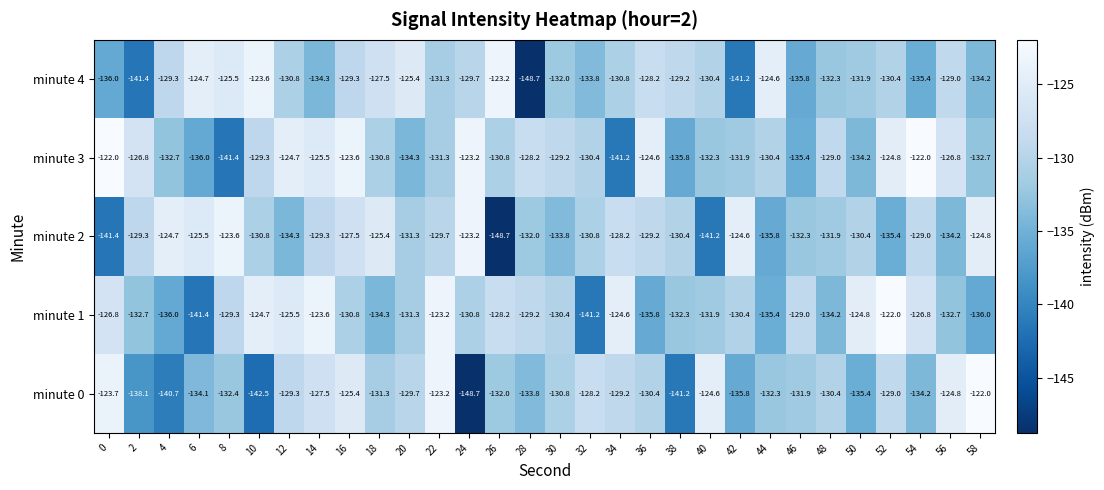

What is the minimum value shown in the chart?

-148.7